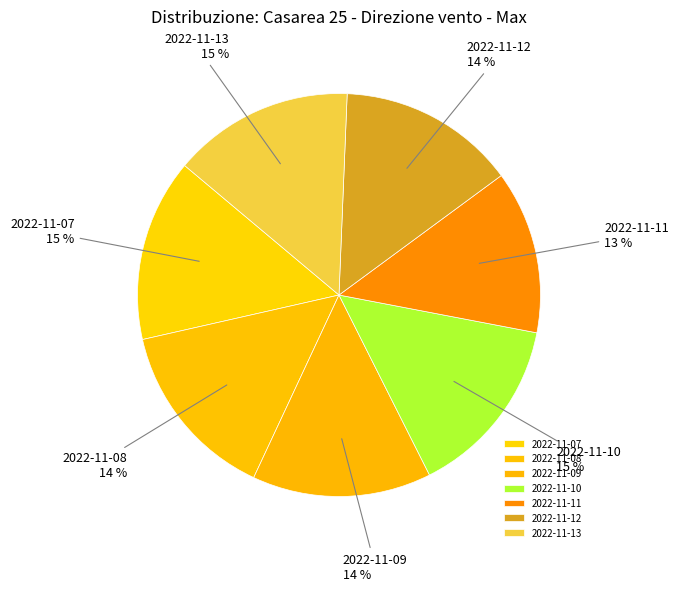

True or false: 2022-11-11 accounts for 4% of the total.

False